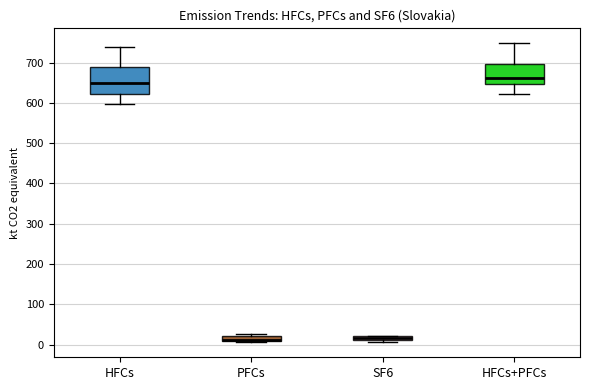

Comparing the boxes themselves (not the whiskers), which one is the tallest?

HFCs